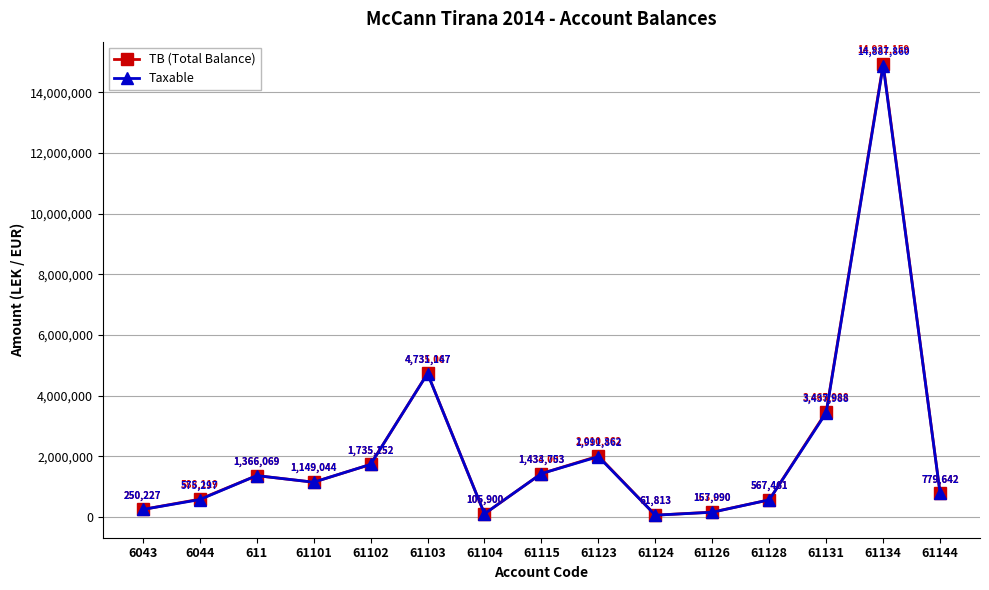

Is the value of Taxable at 61128 greater than the value of TB (Total Balance) at 61131?

No